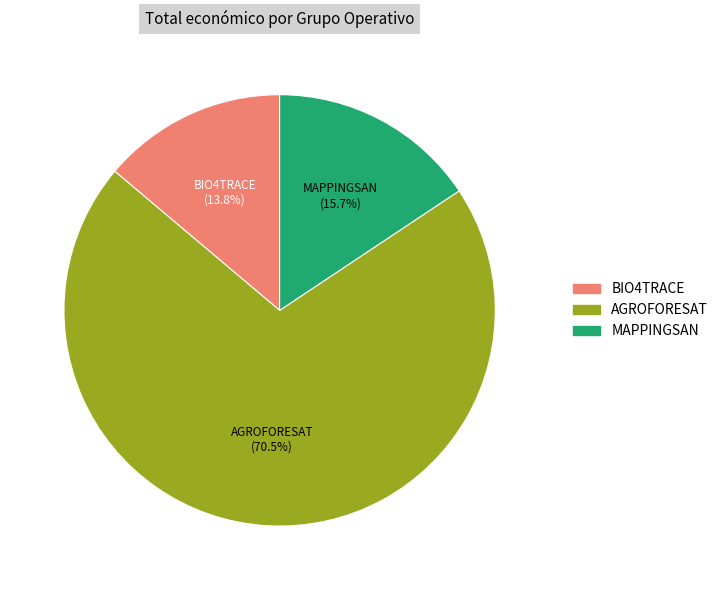

Rank the categories by value from highest to lowest.

AGROFORESAT, MAPPINGSAN, BIO4TRACE